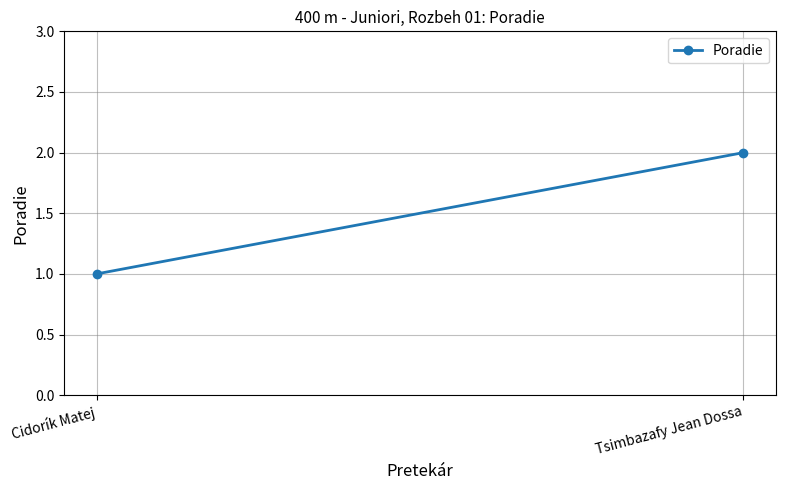

Reading left to right, transcribe all the data shown in this chart.

1	2